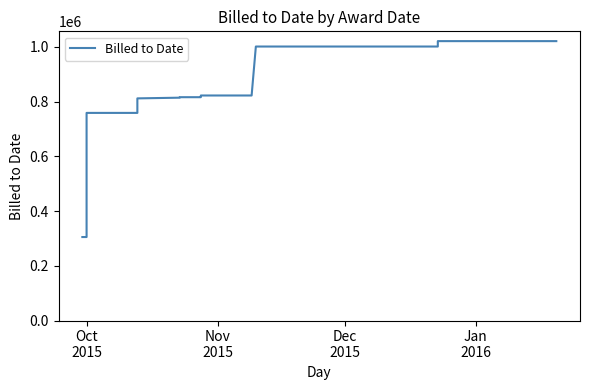

How many lines are shown in the chart?

1